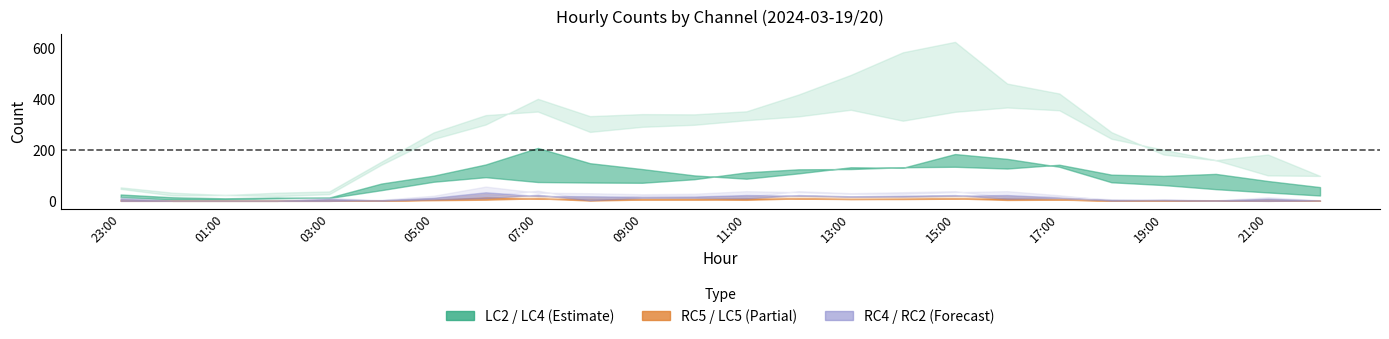

How many intersections are there between LC2 and RC4?

2